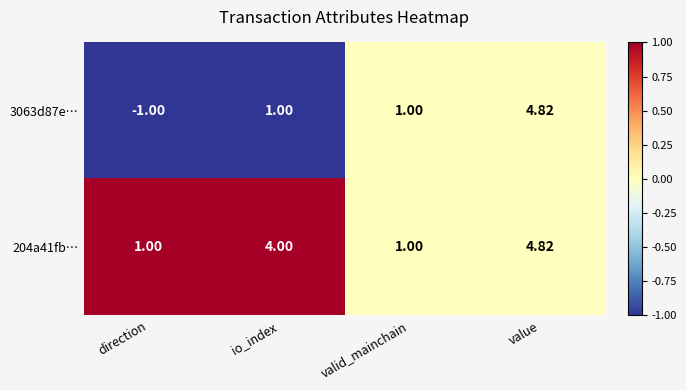

At which category does the chart reach its minimum across all series?

direction